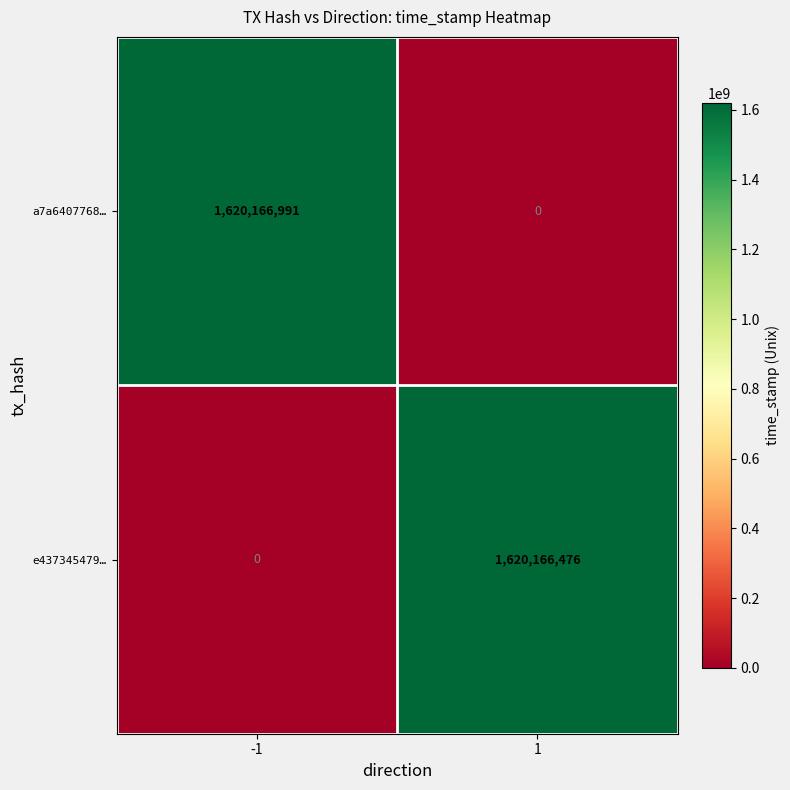

True or false: e437345479… has a value of 1620166476 at 1.

True